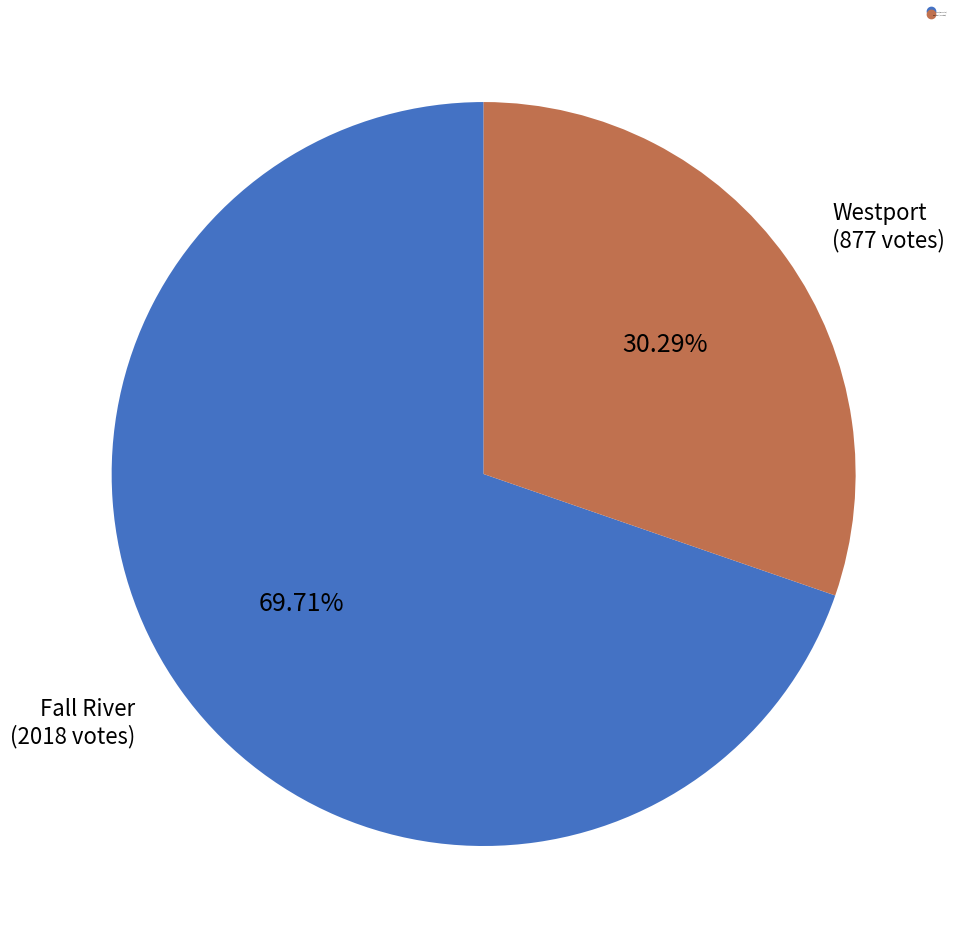

Between Westport and Fall River, which is larger?

Fall River